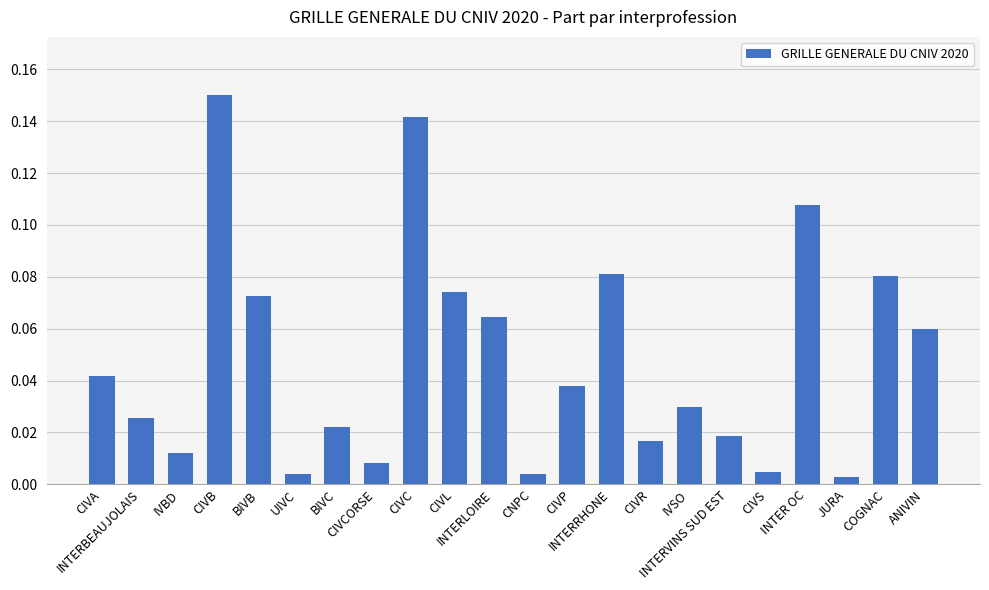

What is the label of the 6th bar from the right?

INTERVINS SUD EST